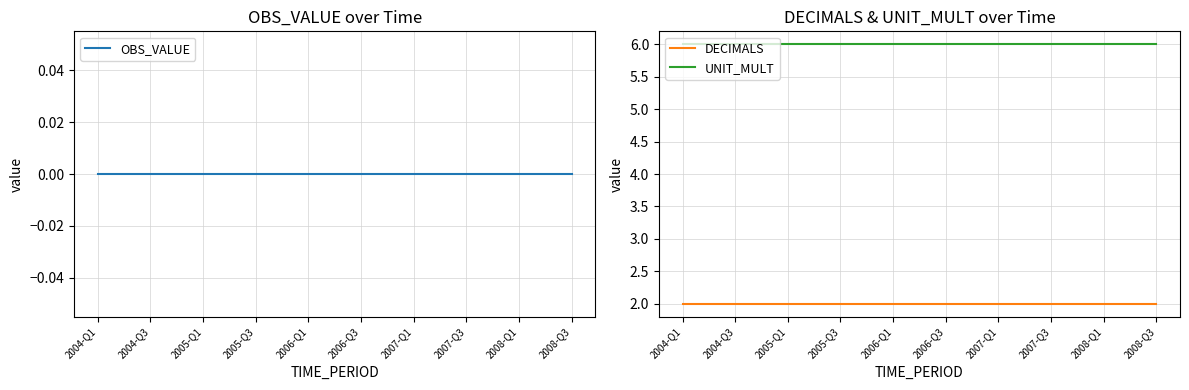

What are all the series names shown in the legend?

OBS_VALUE, DECIMALS, UNIT_MULT